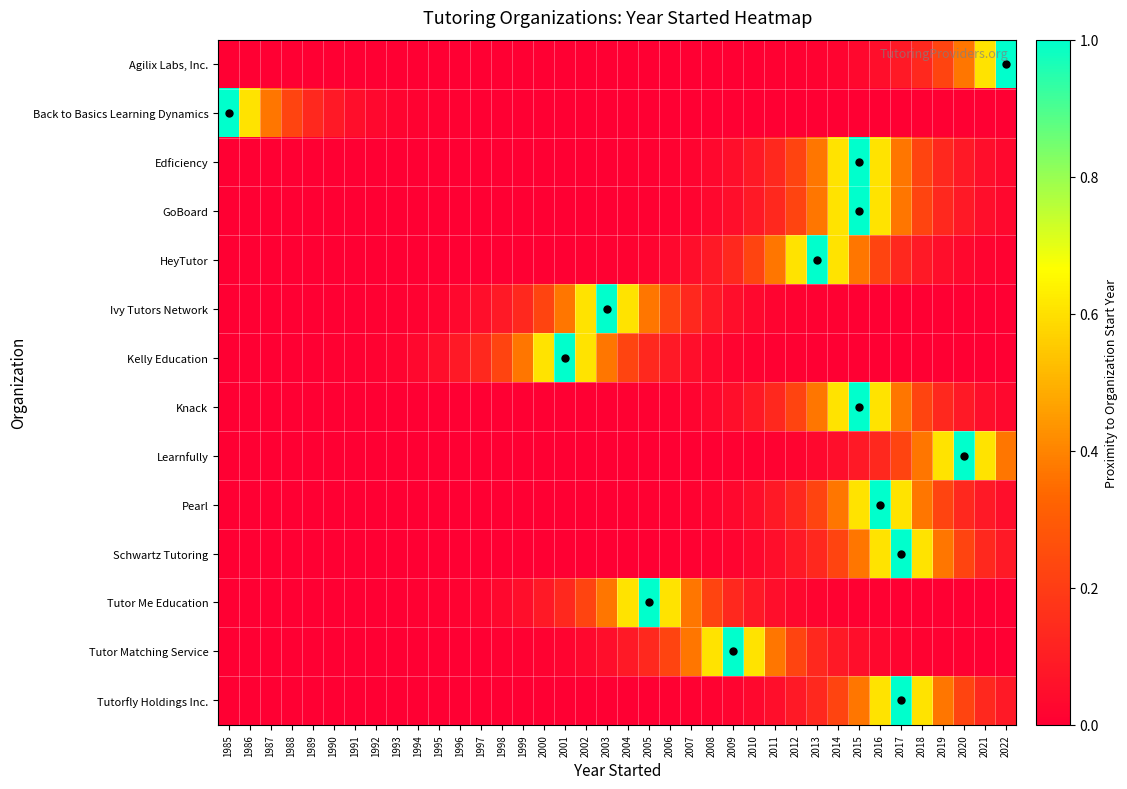

Which has a higher value, 2010 or 1992?

2010